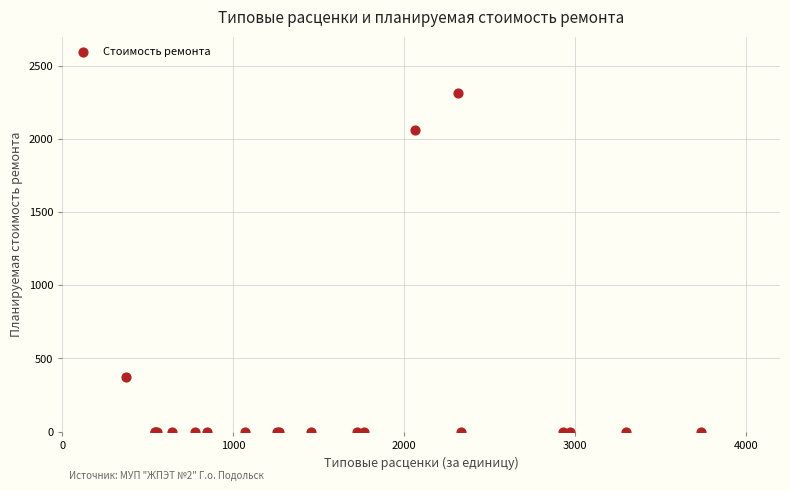

What Y value in the scatter plot is closest to 1156?

374.2